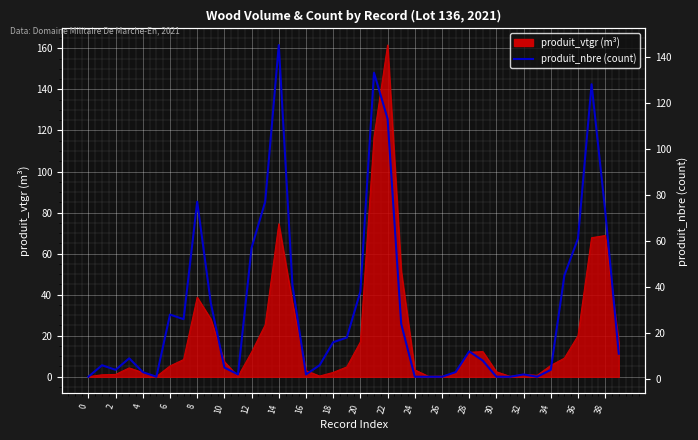

How many data points does each series have?

40